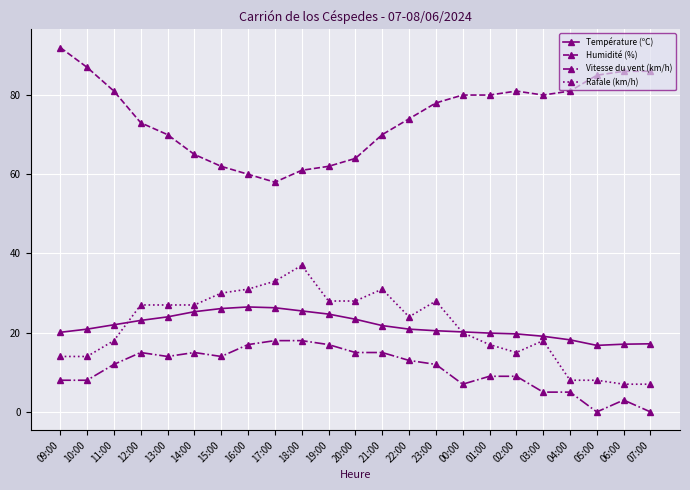

What is the spread (max minus min) of values at 06:00?

83.0